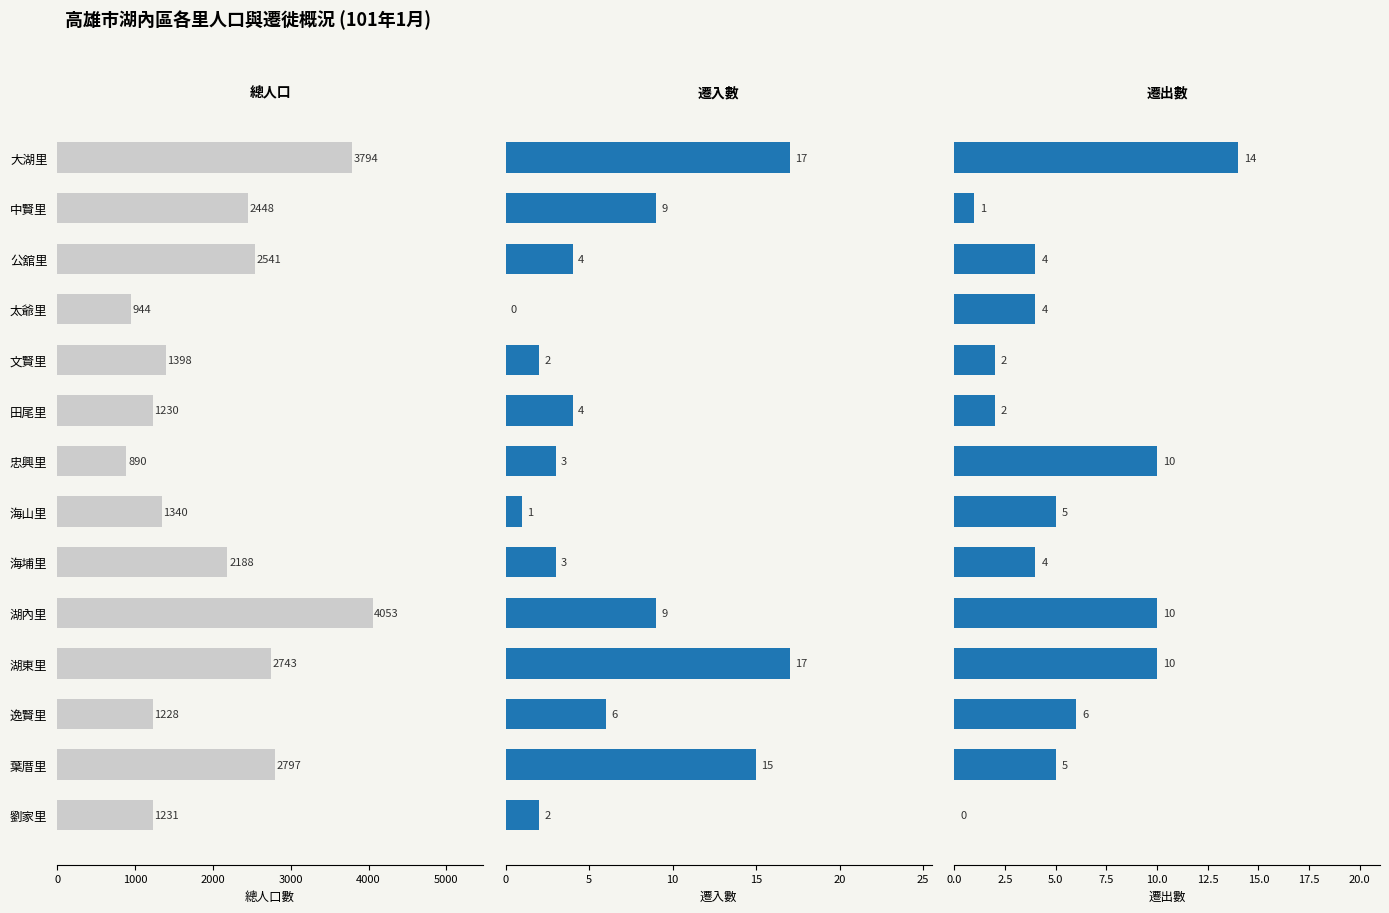

Which series has the widest spread of values?

總人口